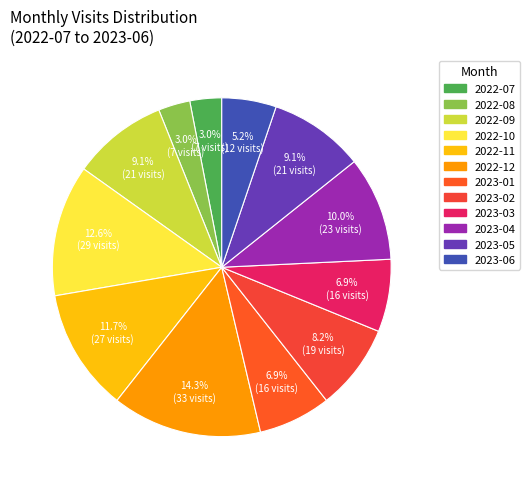

True or false: 2022-07 accounts for 3% of the total.

True